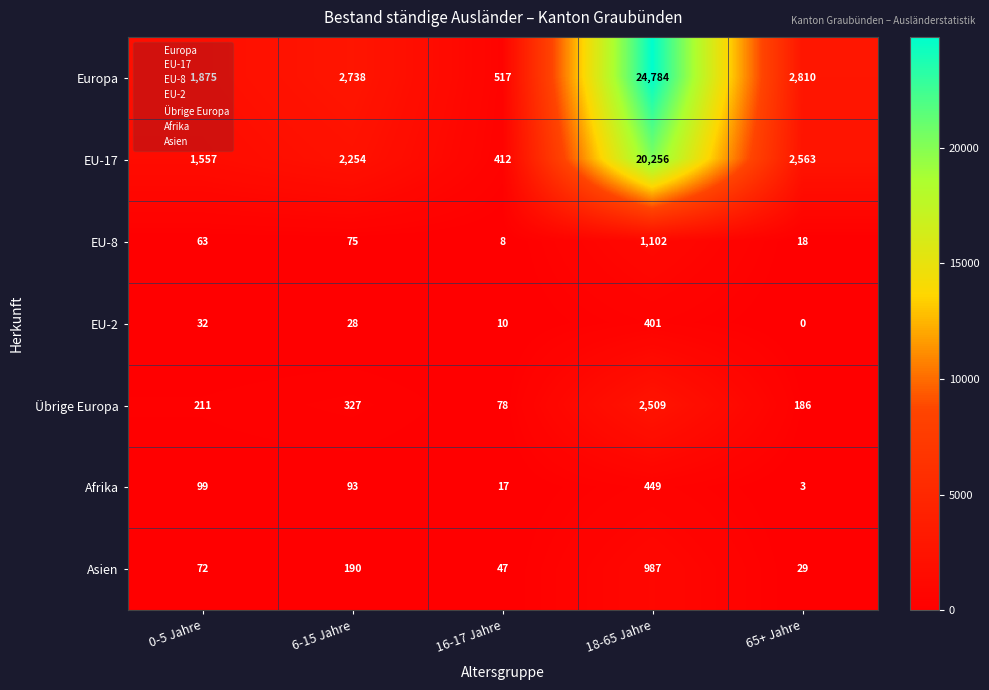

Which series has the widest spread of values?

Europa